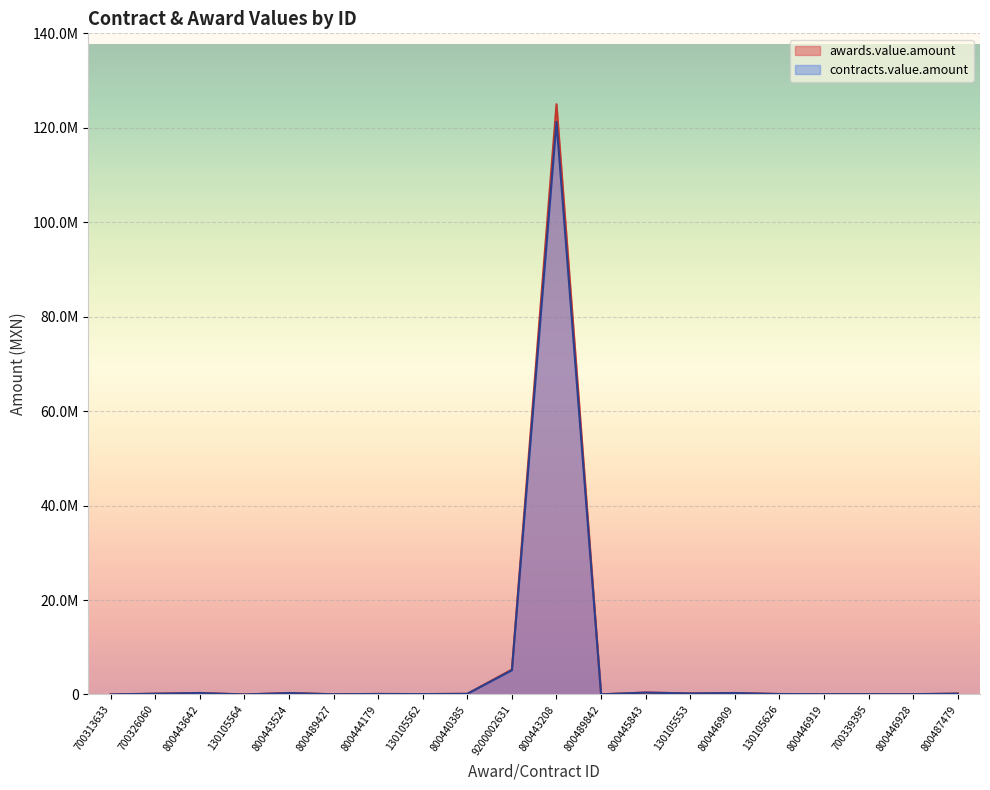

Which series has the largest range (max minus min)?

awards.value.amount